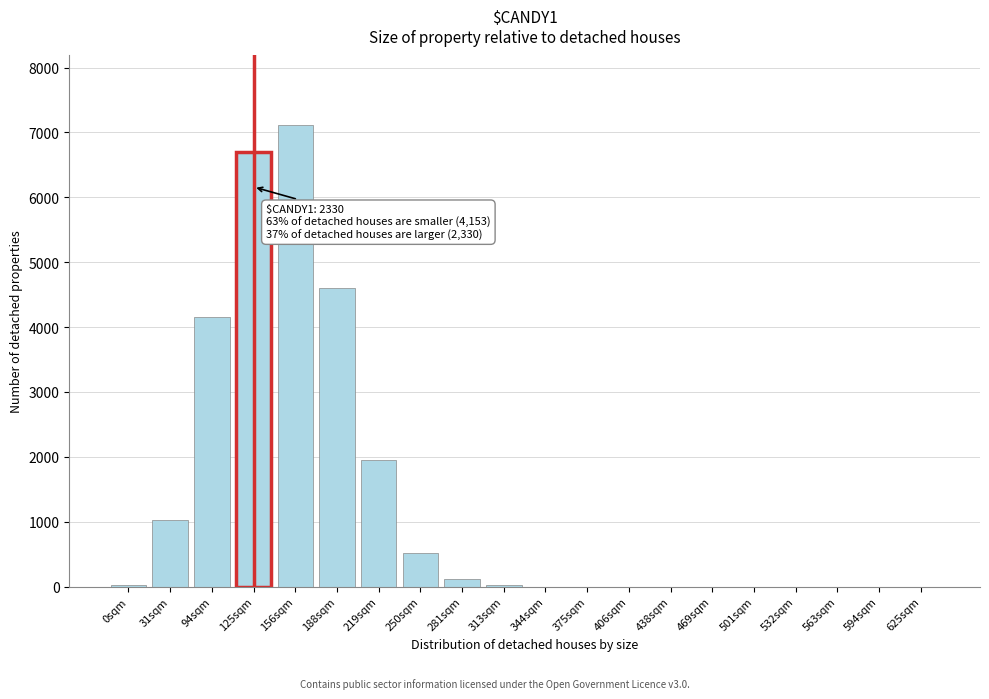

What is the sum of all values?

26203